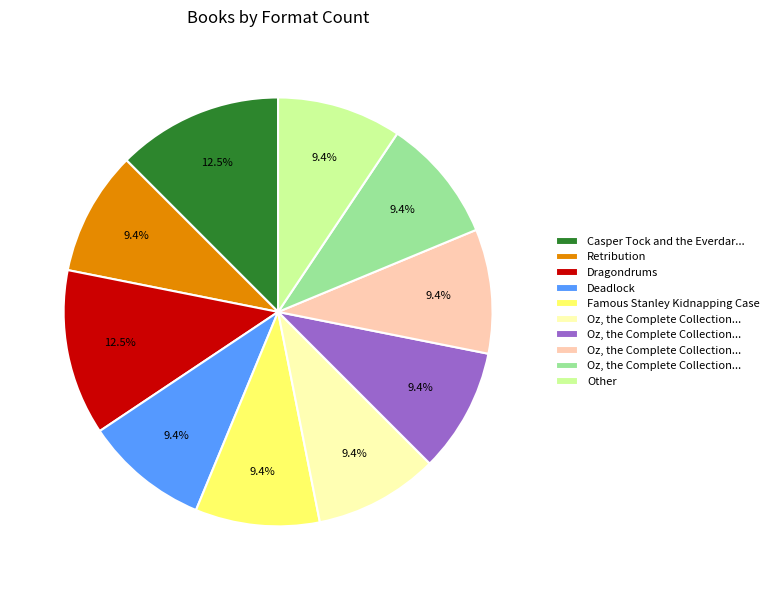

Is there any slice that represents more than half of the pie?

No